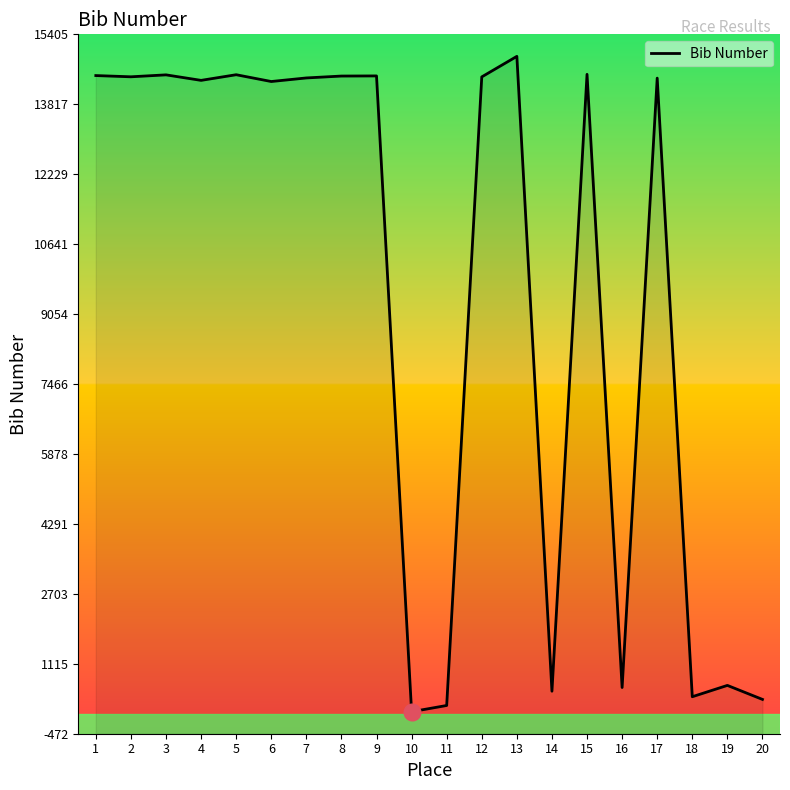

What is the value of the 6th point from the left?

14334